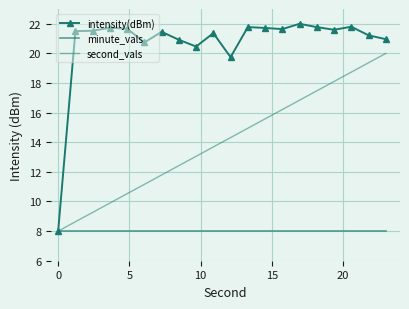

True or false: minute_vals has more than 1 interior local peaks.

False